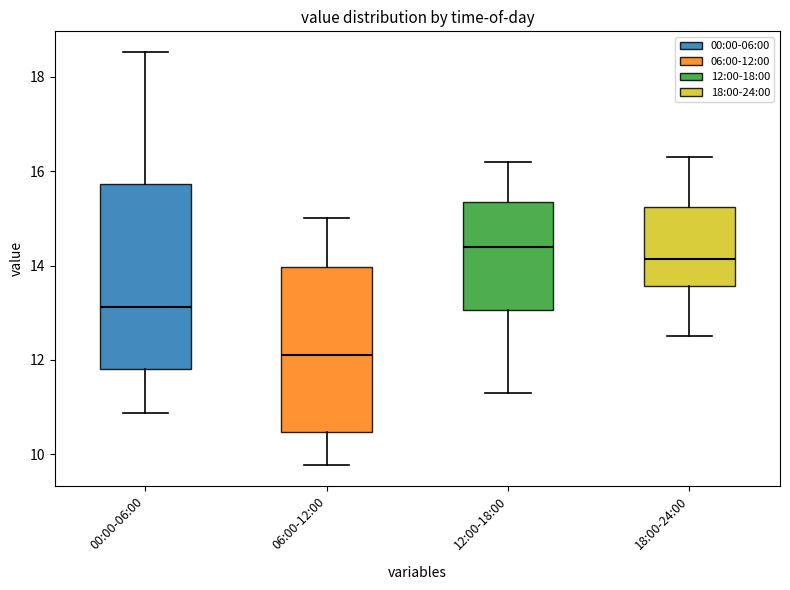

Where does the lower whisker of the box for 06:00-12:00 end on the y-axis? The values are not printed on the chart, so give them approximately, as read against the axis.

9.8